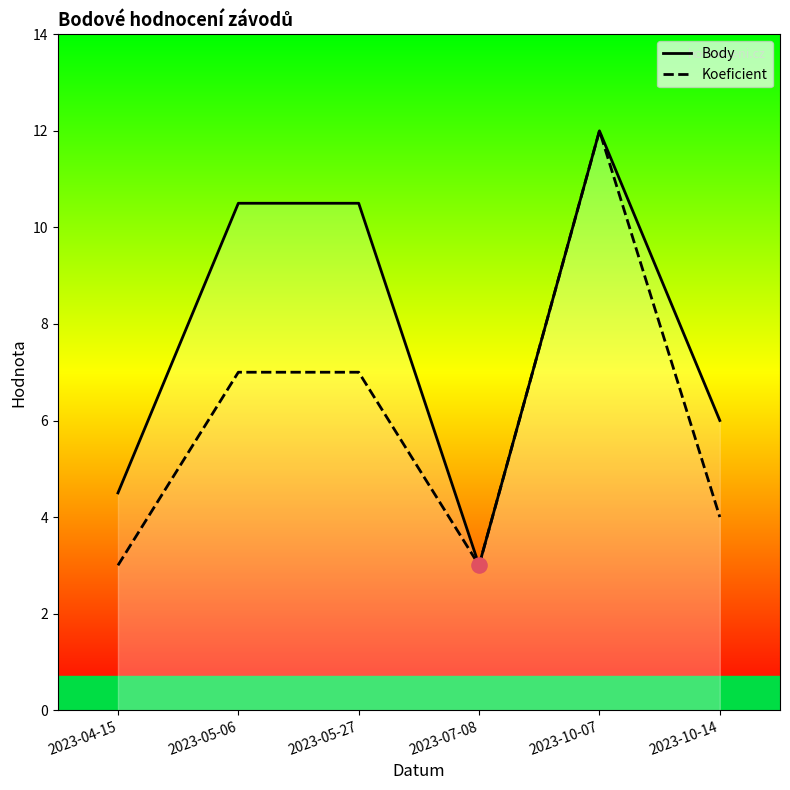

Is the value of Body at 2023-10-07 greater than the value of Koeficient at 2023-05-06?

Yes